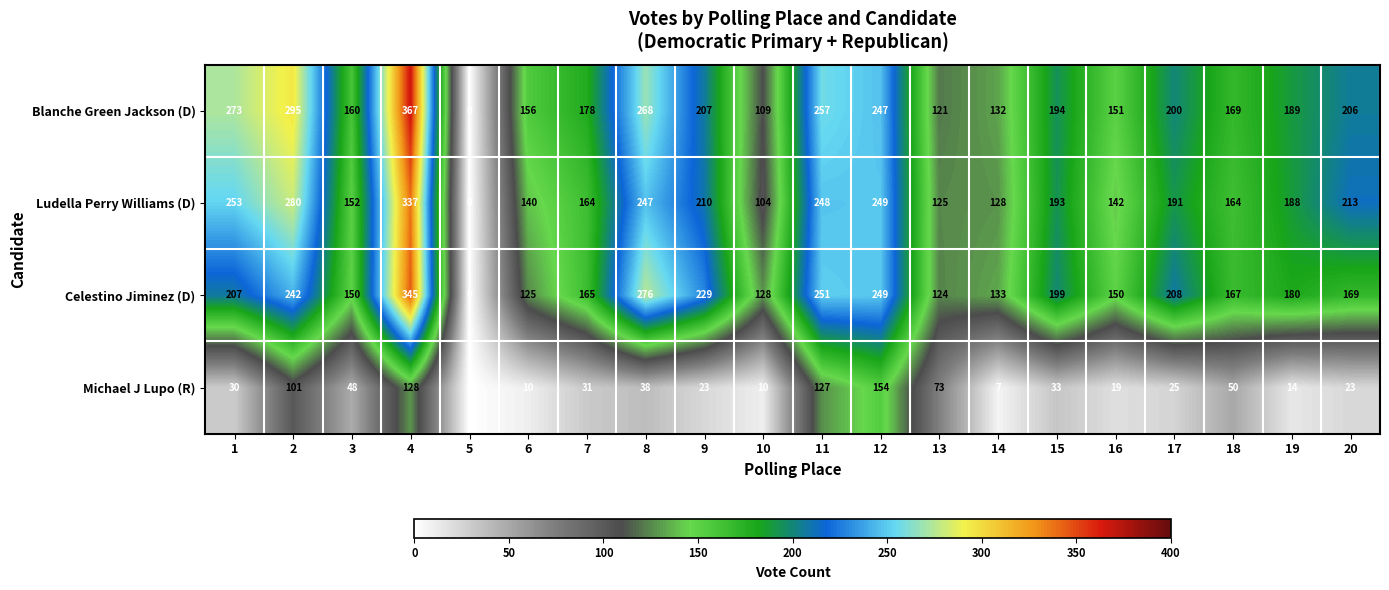

Between 15 and 16, which series saw the biggest shift?

Ludella Perry Williams (D)